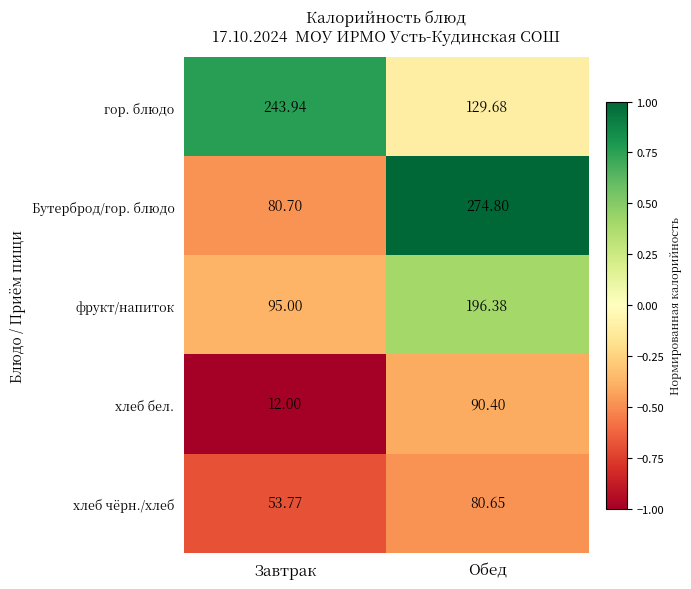

Which series has the widest spread of values?

Бутерброд/гор. блюдо